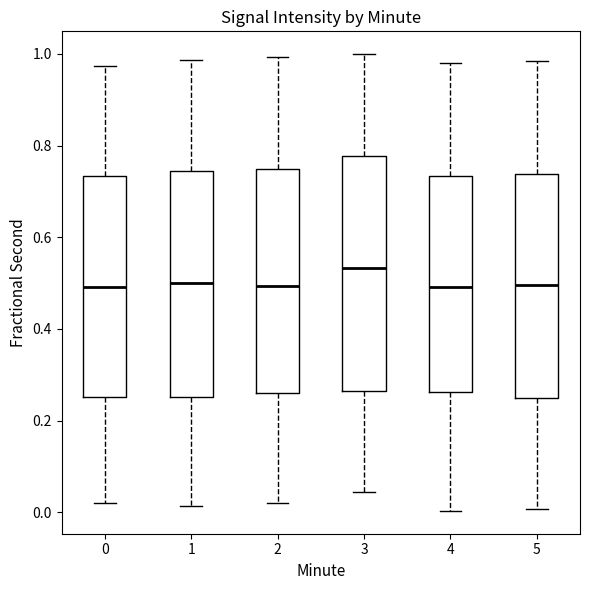

Reading left to right, transcribe this box plot: for each box, give where its median line is, the range the box spans, and where its two whiskers end, as read against the y-axis. The values are not printed on the chart, so give them approximately, as read against the axis.

0: median 0.50, box 0.26 to 0.74, whiskers 0.02 to 0.98
1: median 0.50, box 0.26 to 0.74, whiskers 0.02 to 0.98
2: median 0.50, box 0.26 to 0.74, whiskers 0.02 to 1.00
3: median 0.54, box 0.26 to 0.78, whiskers 0.04 to 1.00
4: median 0.50, box 0.26 to 0.74, whiskers 0.00 to 0.98
5: median 0.50, box 0.24 to 0.74, whiskers 0.00 to 0.98